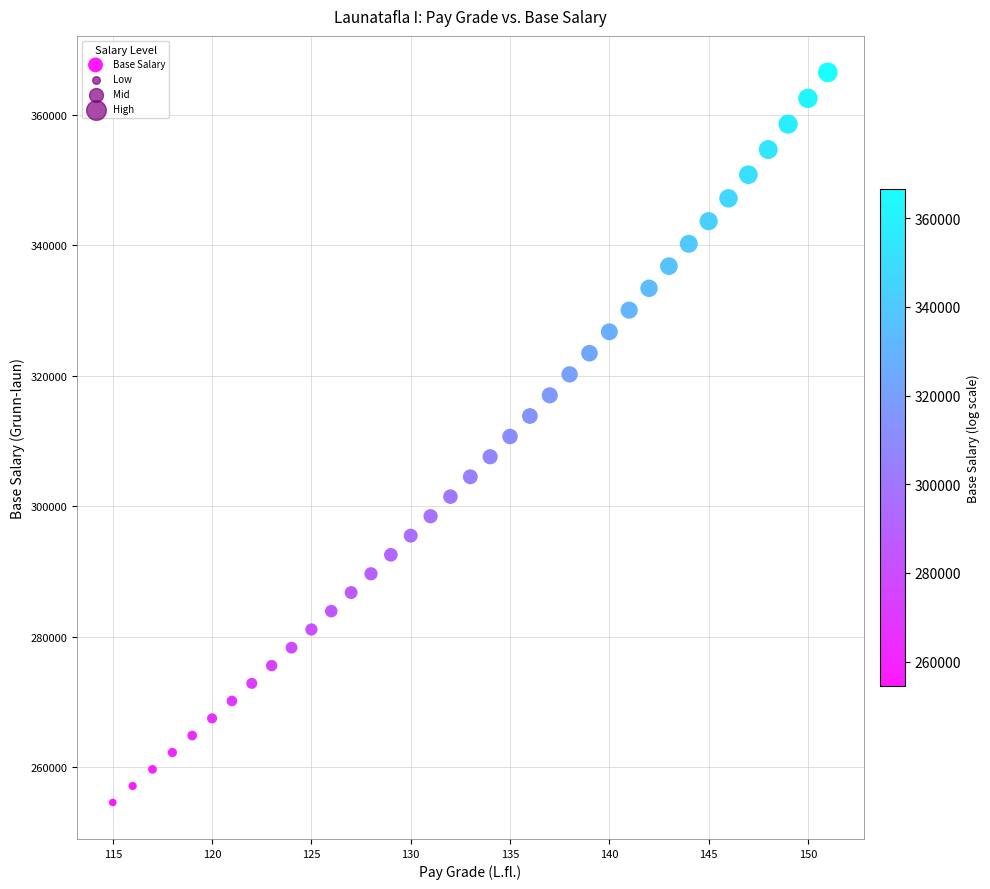

What is the range of X values (max minus min)?

36